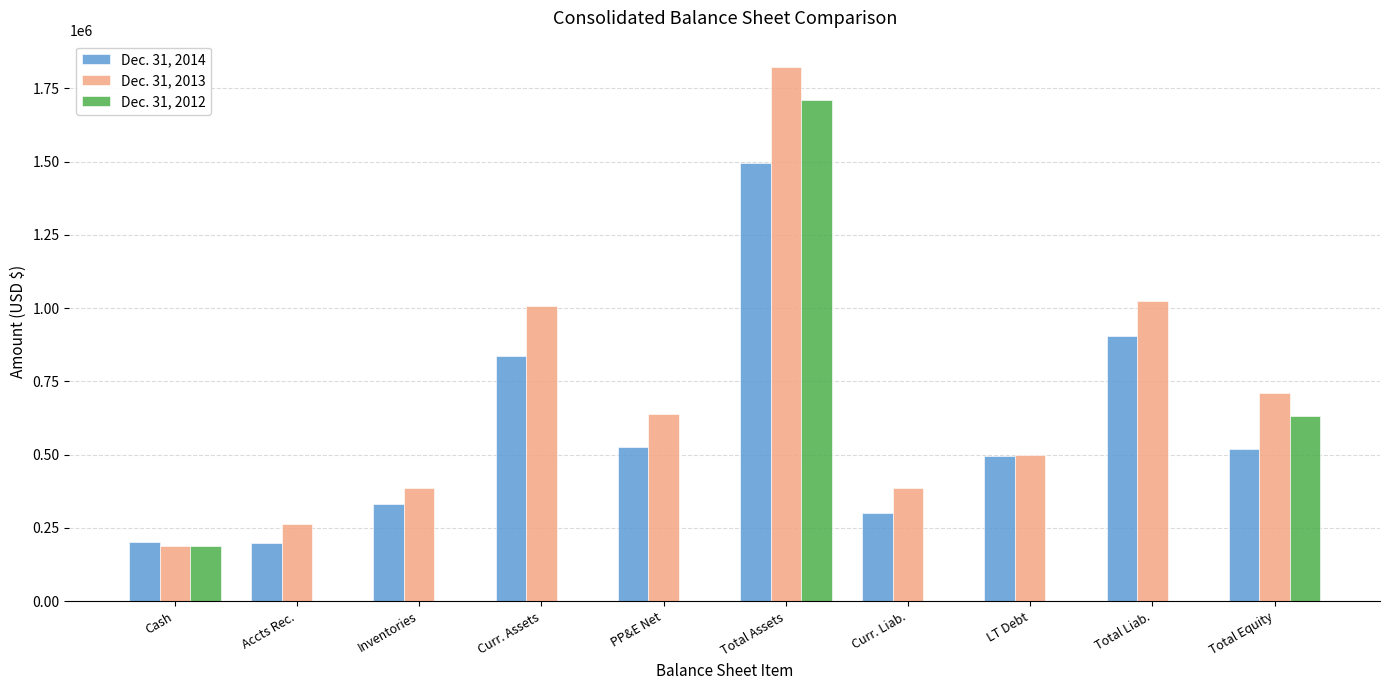

At which category is the sum across all series the highest?

Total Assets